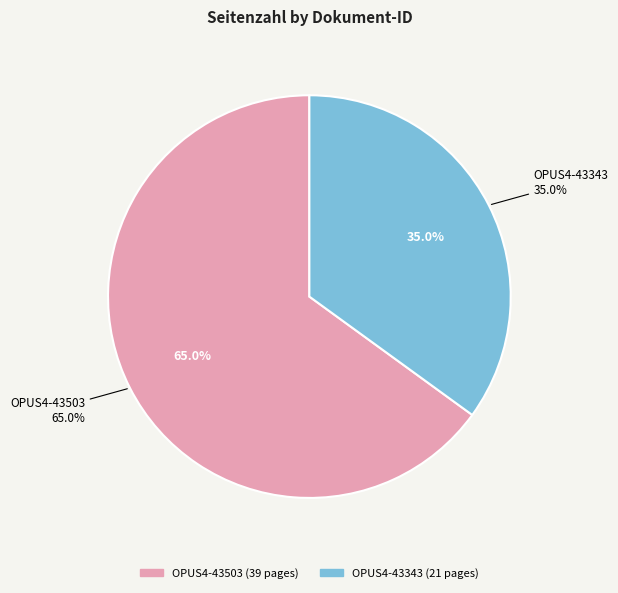

Combined, do OPUS4-43343 and OPUS4-43503 account for over 50%?

Yes